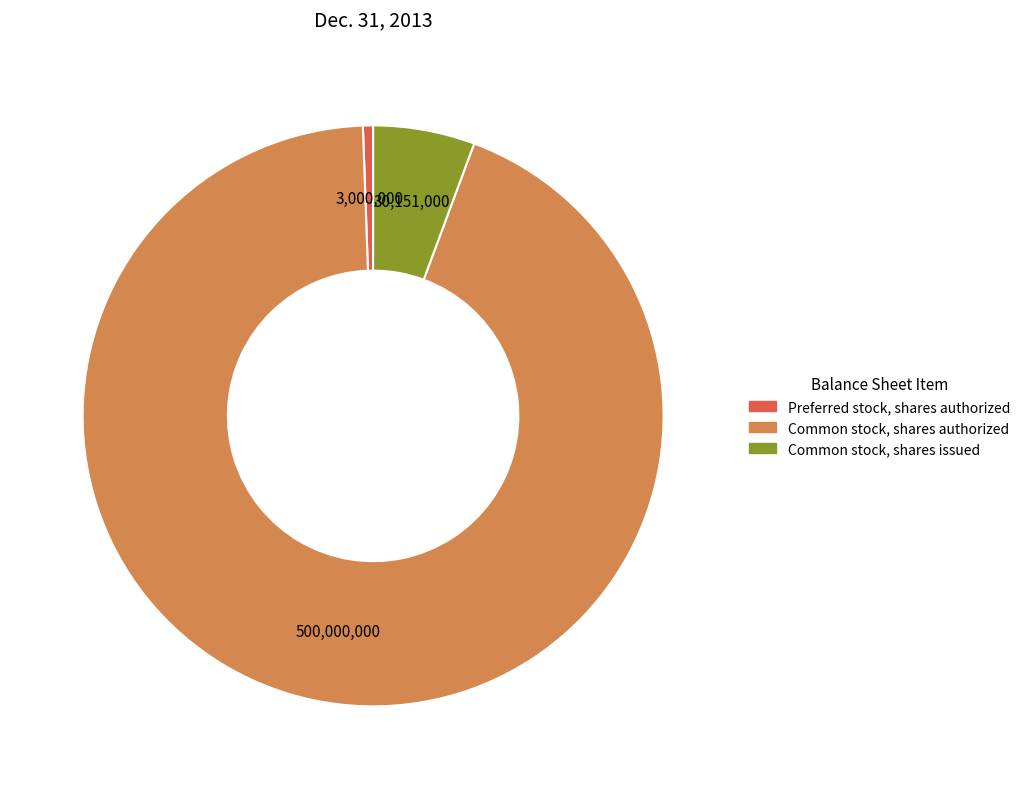

Which slice is the smallest?

Preferred stock, shares authorized